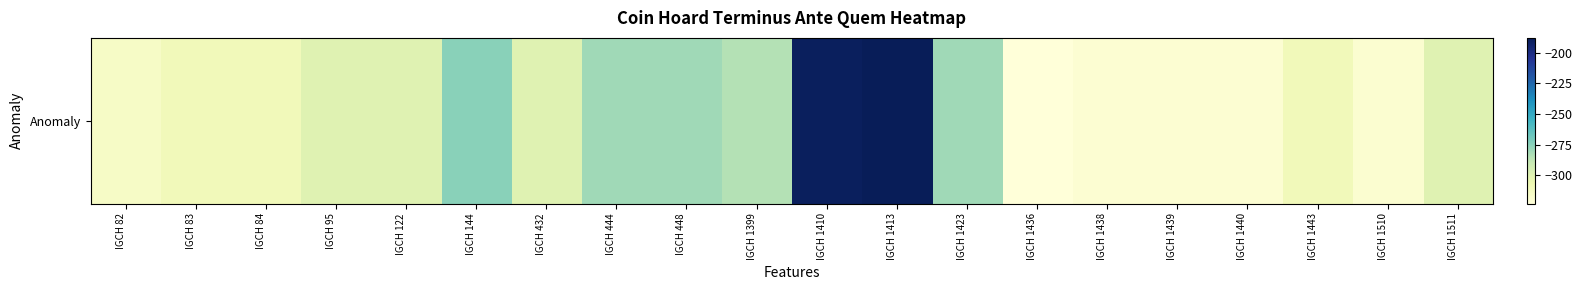

List the labels in order of value, smallest first.

IGCH 1436, IGCH 1438, IGCH 1439, IGCH 1440, IGCH 1510, IGCH 82, IGCH 83, IGCH 84, IGCH 1443, IGCH 95, IGCH 122, IGCH 432, IGCH 1511, IGCH 1399, IGCH 444, IGCH 448, IGCH 1423, IGCH 144, IGCH 1410, IGCH 1413